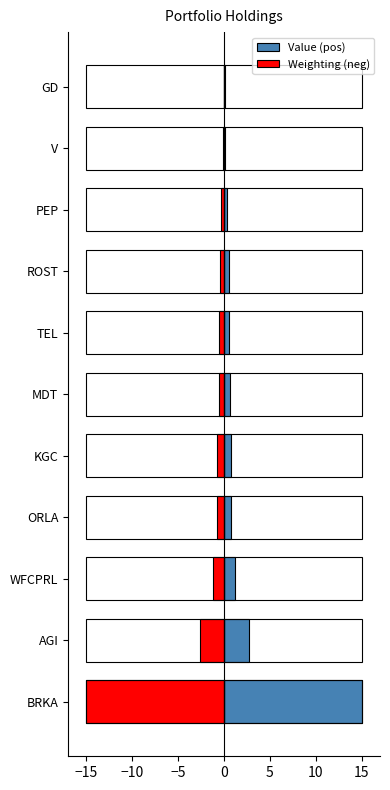

List the series in order of their peak value, highest first.

Value (pos), Weighting (neg)